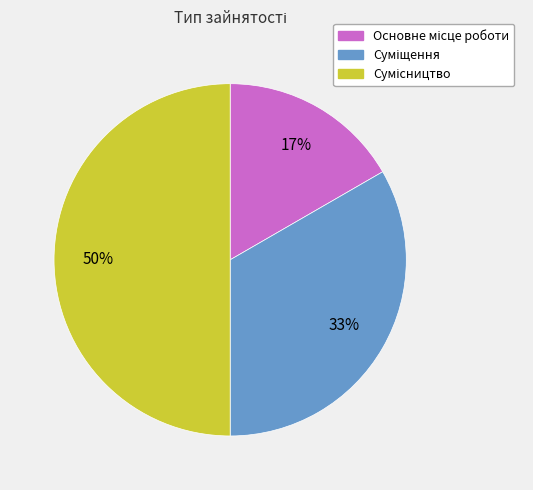

To the nearest percent, what is the average slice percentage?

33%